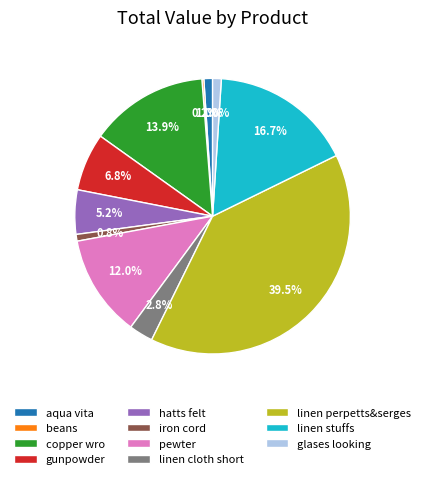

Does any single category account for the majority?

No